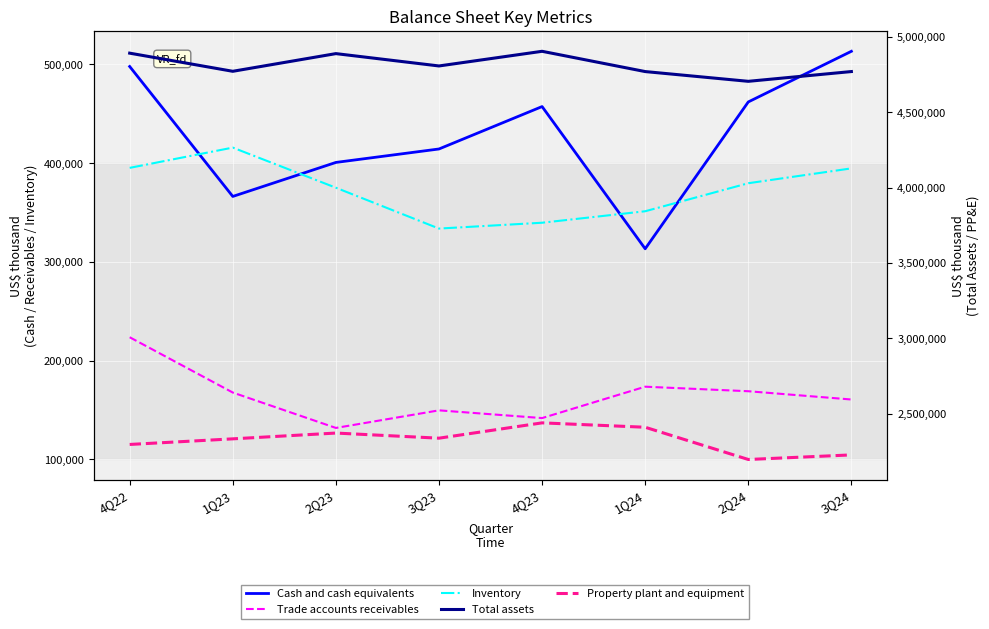

At which label is Total assets closest to 4804495?

3Q23